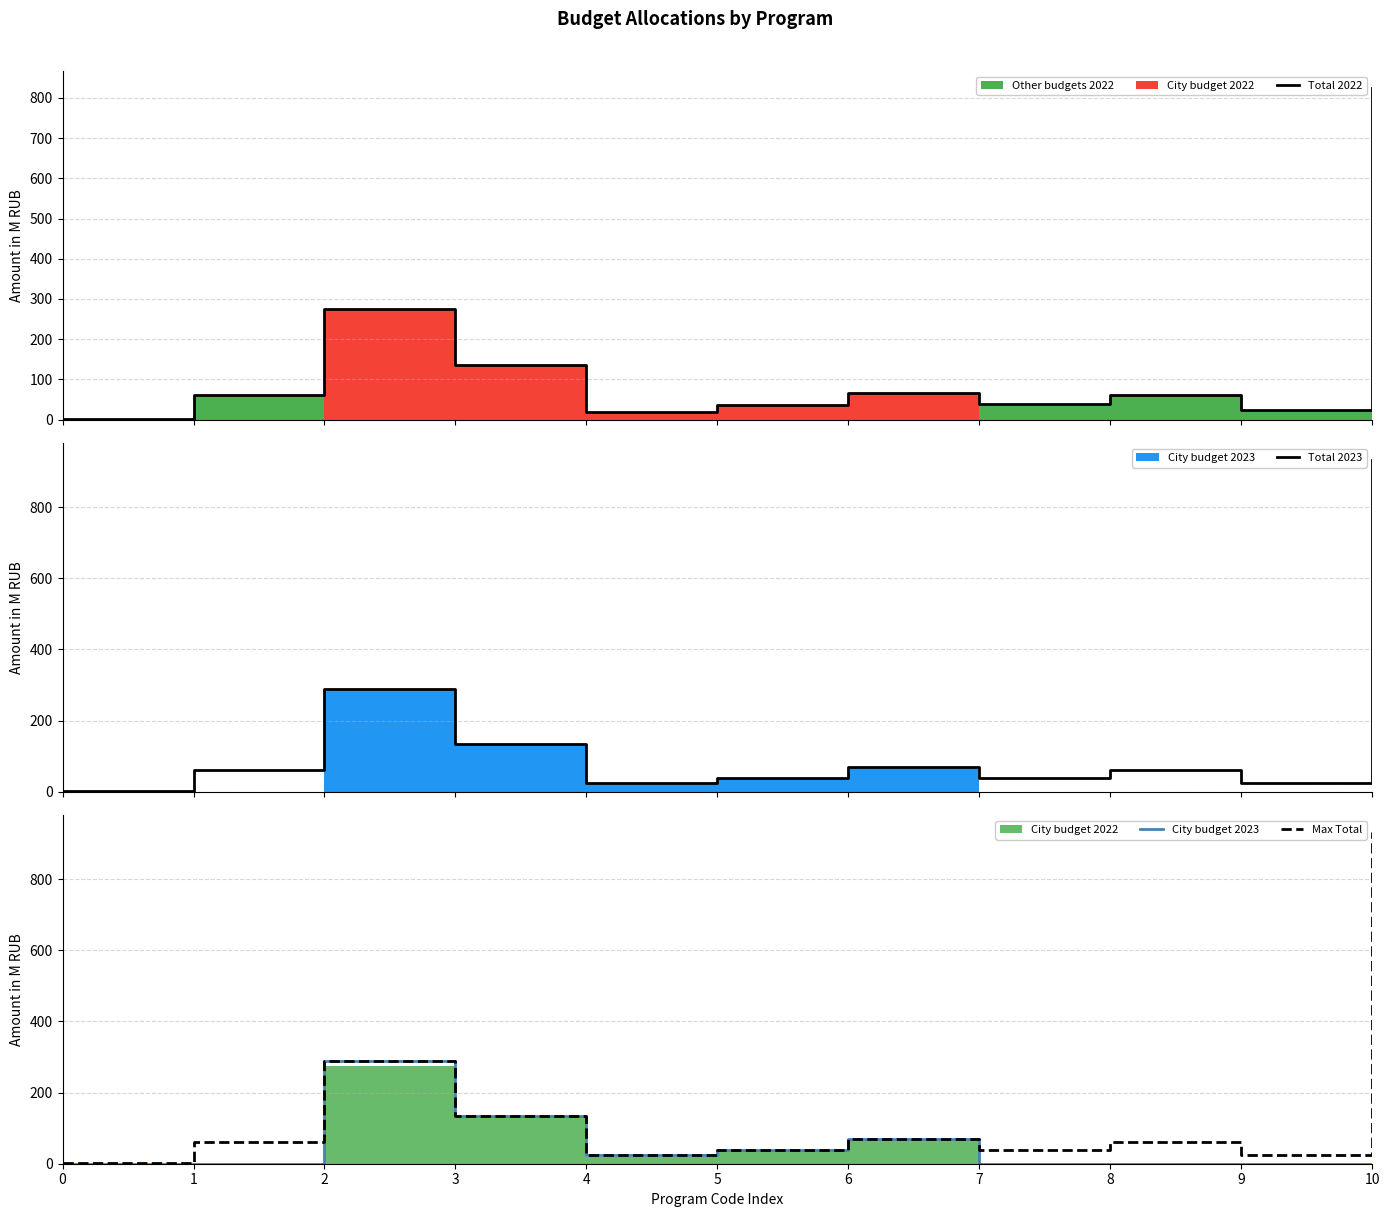

Is it true that Total 2023 equals 1.4 at 0?

True